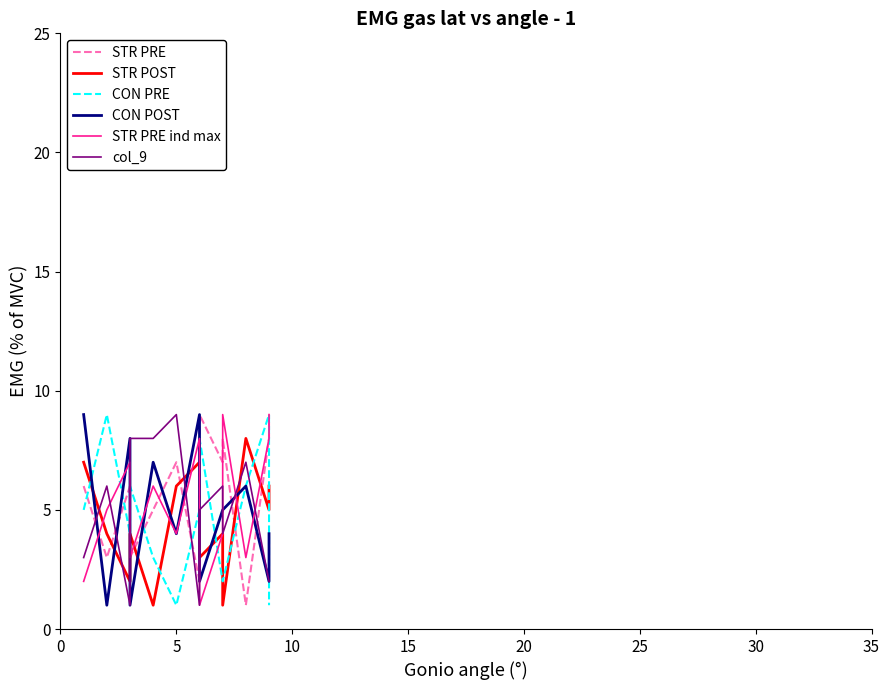

What is the average value of the STR PRE series?

6